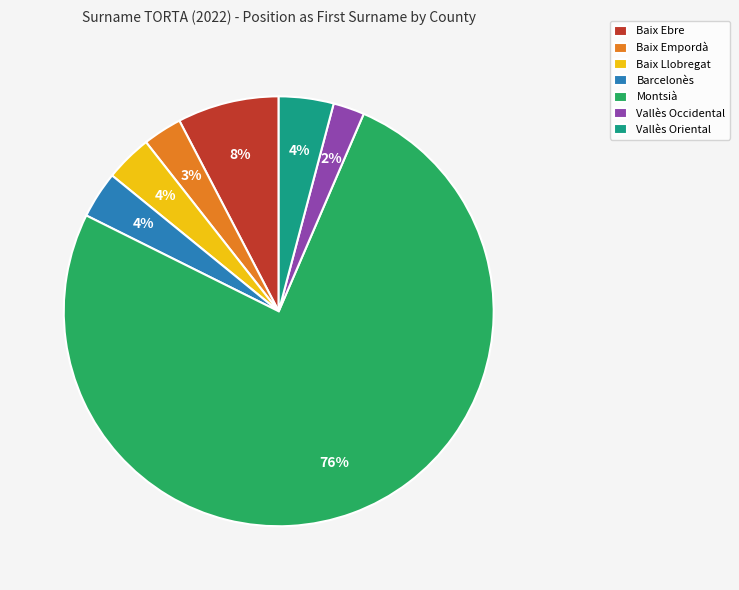

Which category accounts for the majority?

Montsià